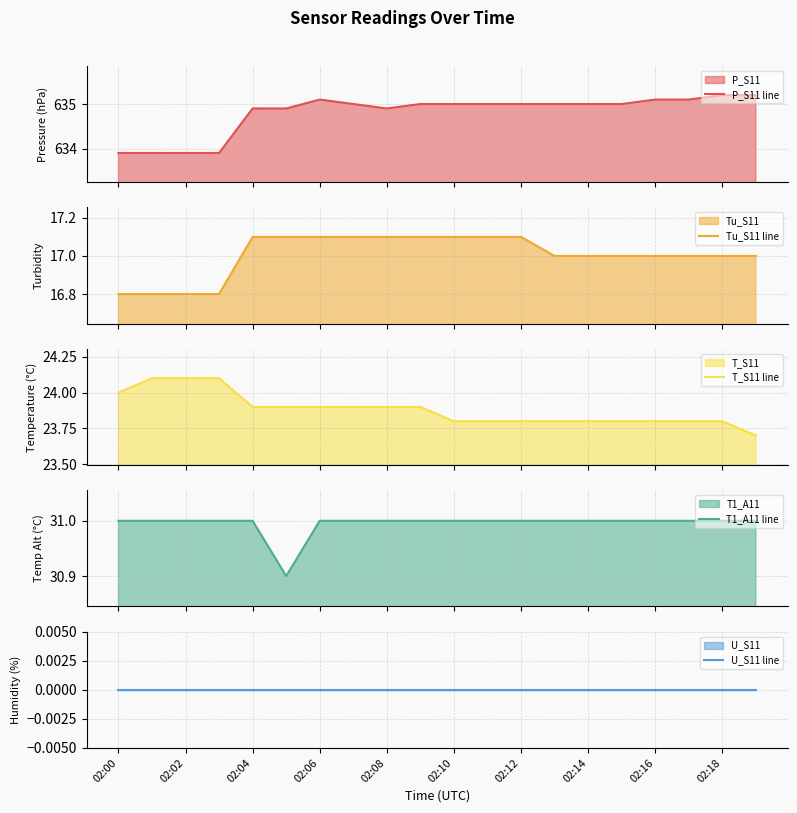

What is the maximum value for P_S11 line?

635.2